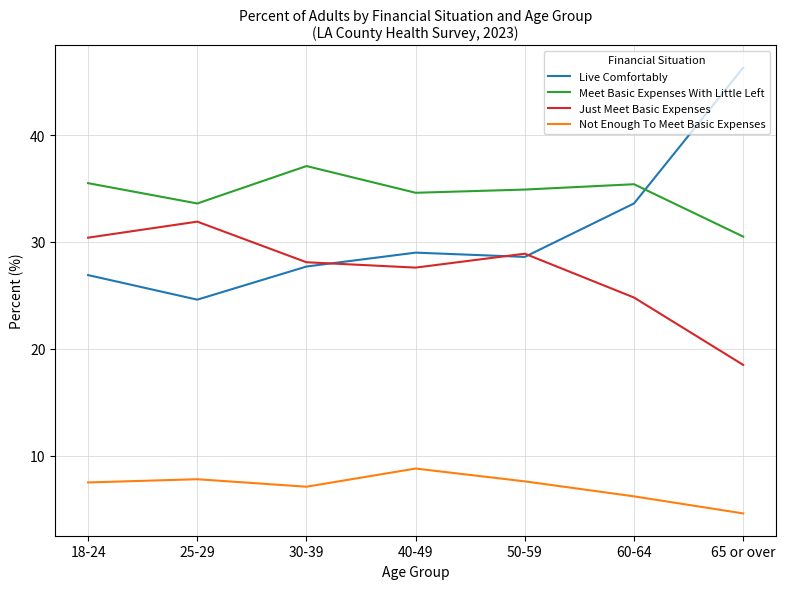

Rank the series at 40-49 from lowest to highest value.

Not Enough To Meet Basic Expenses, Just Meet Basic Expenses, Live Comfortably, Meet Basic Expenses With Little Left